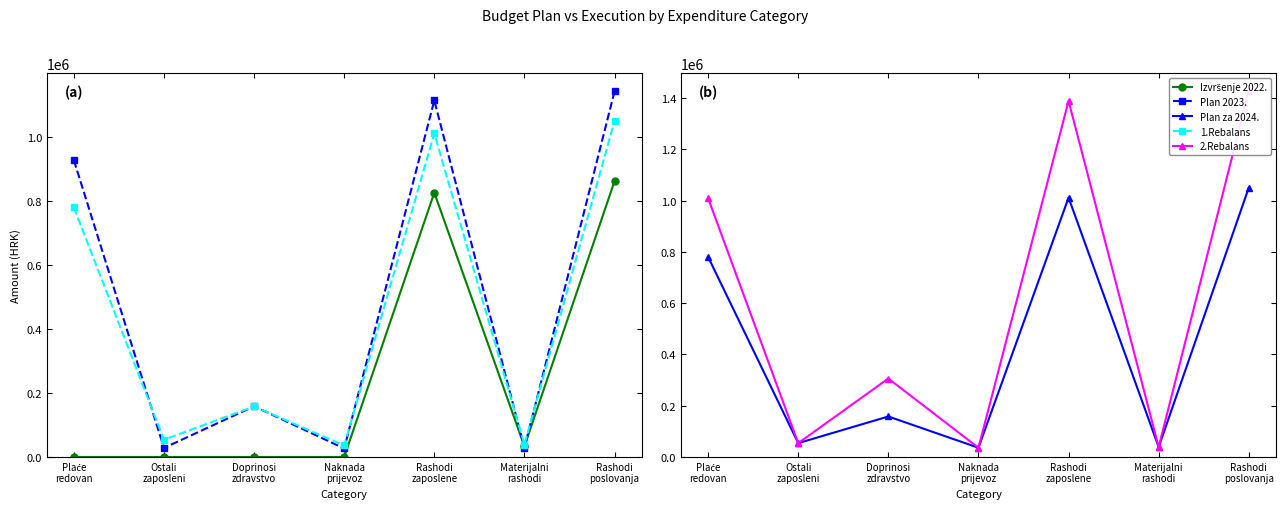

Is this an area chart (filled region under the line)?

No